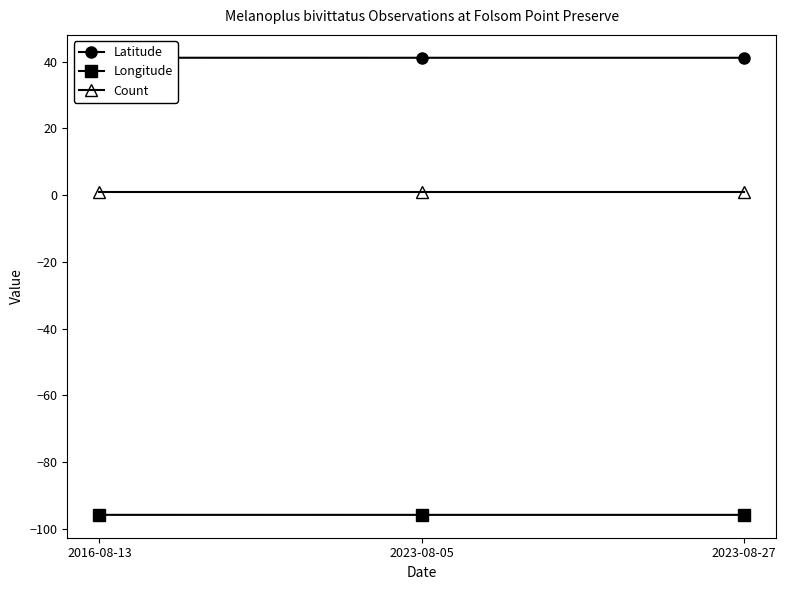

How many lines are shown in the chart?

3